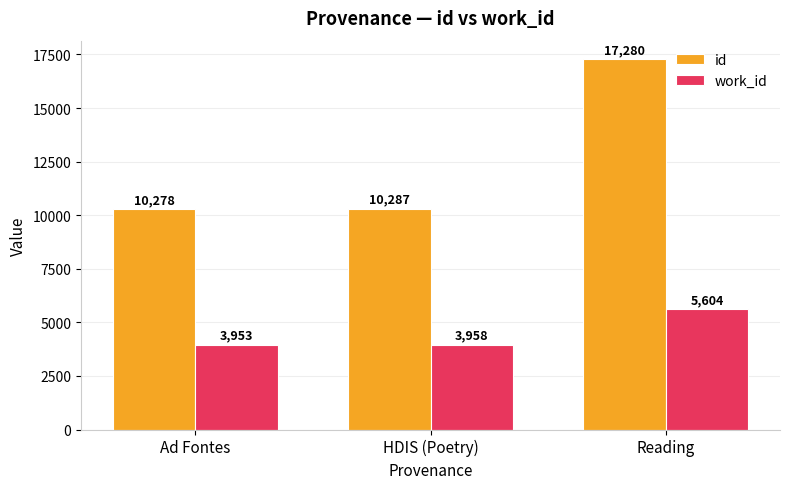

Where is id nearest to the value 13779?

HDIS (Poetry)